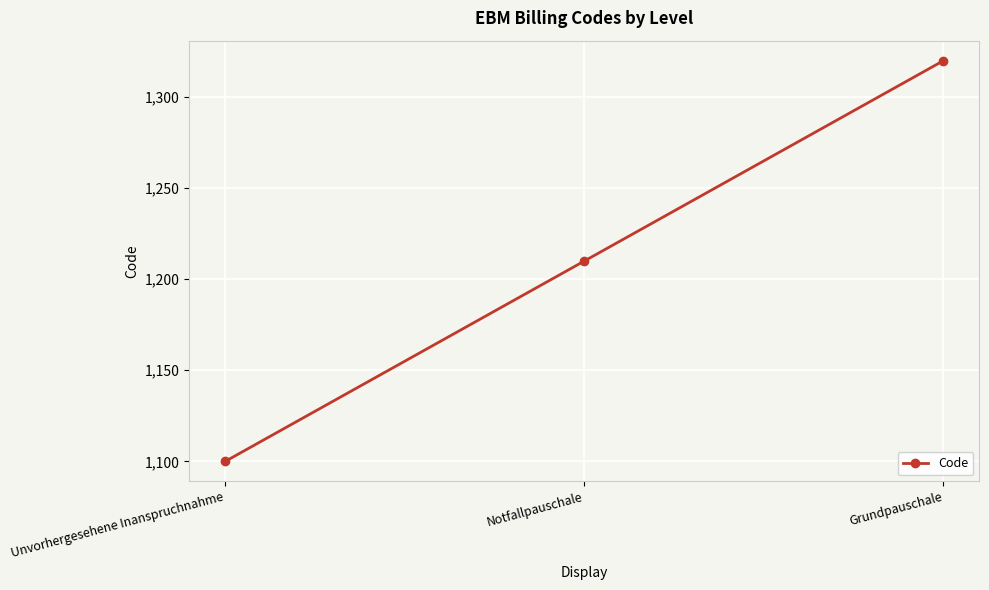

What is the approximate value at Grundpauschale, to the nearest 10?

1320